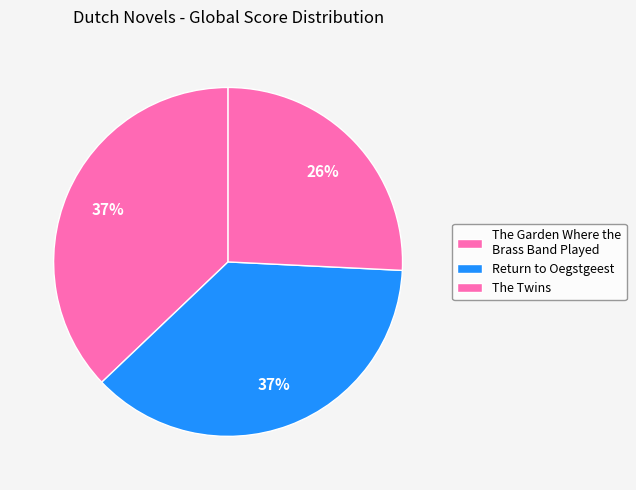

Count the number of slices in the pie.

3